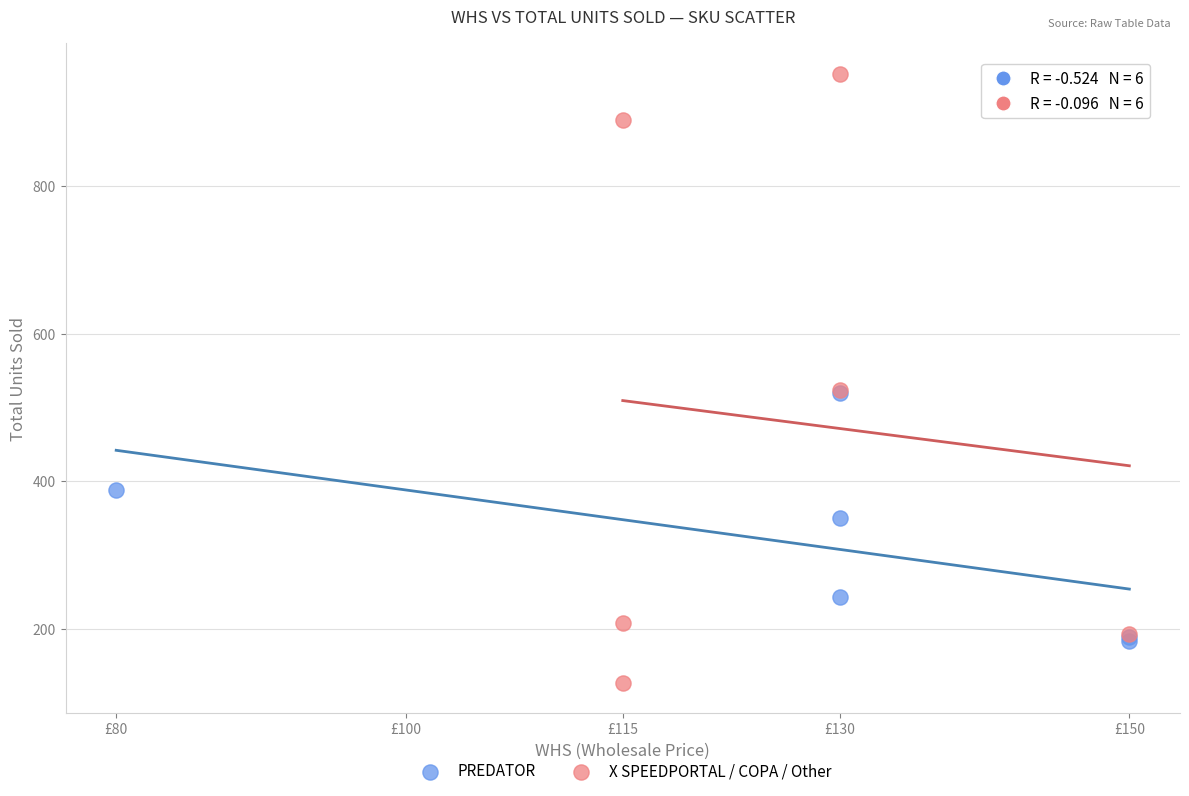

Which series reaches the maximum Y coordinate?

X SPEEDPORTAL / COPA / Other